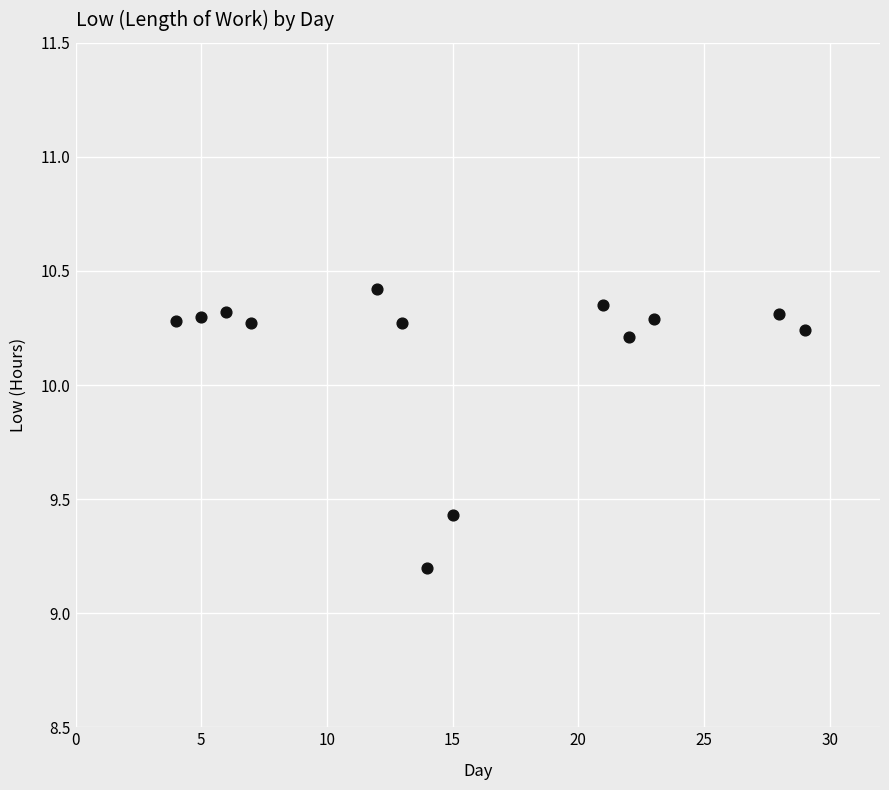

What is the range of X values (max minus min)?

25.0